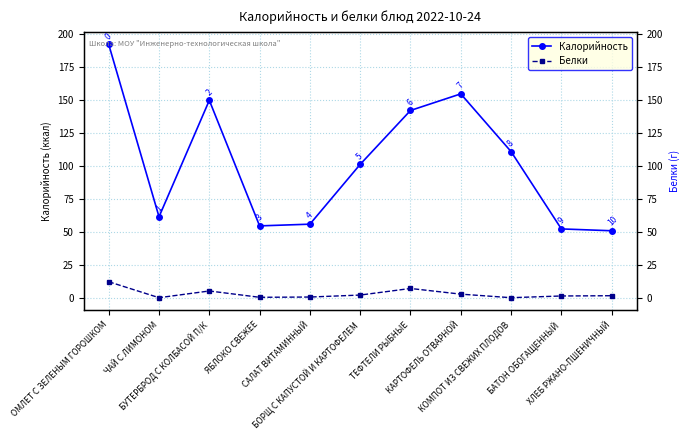

List the labels in order of Белки value, largest first.

ОМЛЕТ С ЗЕЛЕНЫМ ГОРОШКОМ, ТЕФТЕЛИ РЫБНЫЕ, БУТЕРБРОД С КОЛБАСОЙ П/К, КАРТОФЕЛЬ ОТВАРНОЙ, БОРЩ С КАПУСТОЙ И КАРТОФЕЛЕМ, ХЛЕБ РЖАНО-ПШЕНИЧНЫЙ, БАТОН ОБОГАЩЕННЫЙ, САЛАТ ВИТАМИННЫЙ, ЯБЛОКО СВЕЖЕЕ, ЧАЙ С ЛИМОНОМ, КОМПОТ ИЗ СВЕЖИХ ПЛОДОВ